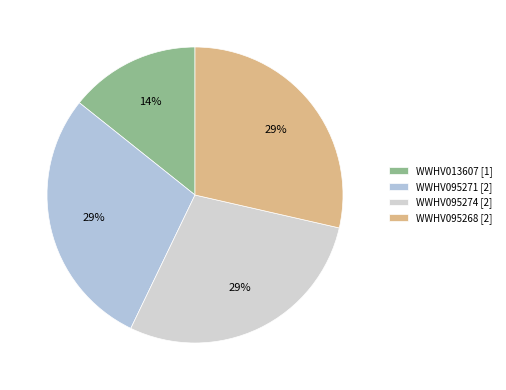

Which slice is the smallest?

WWHV013607